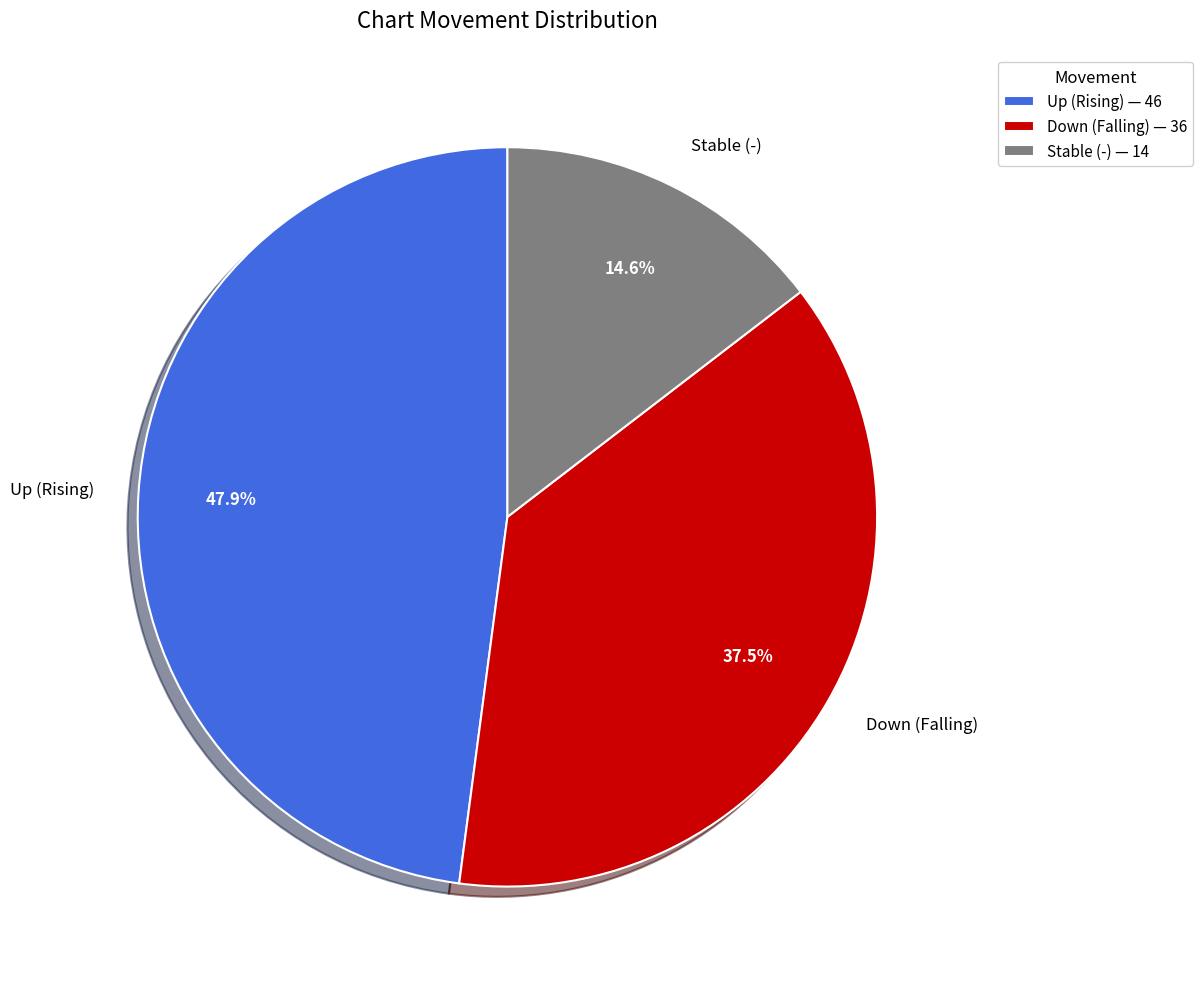

Does Up (Rising) represent more than half of the total?

No